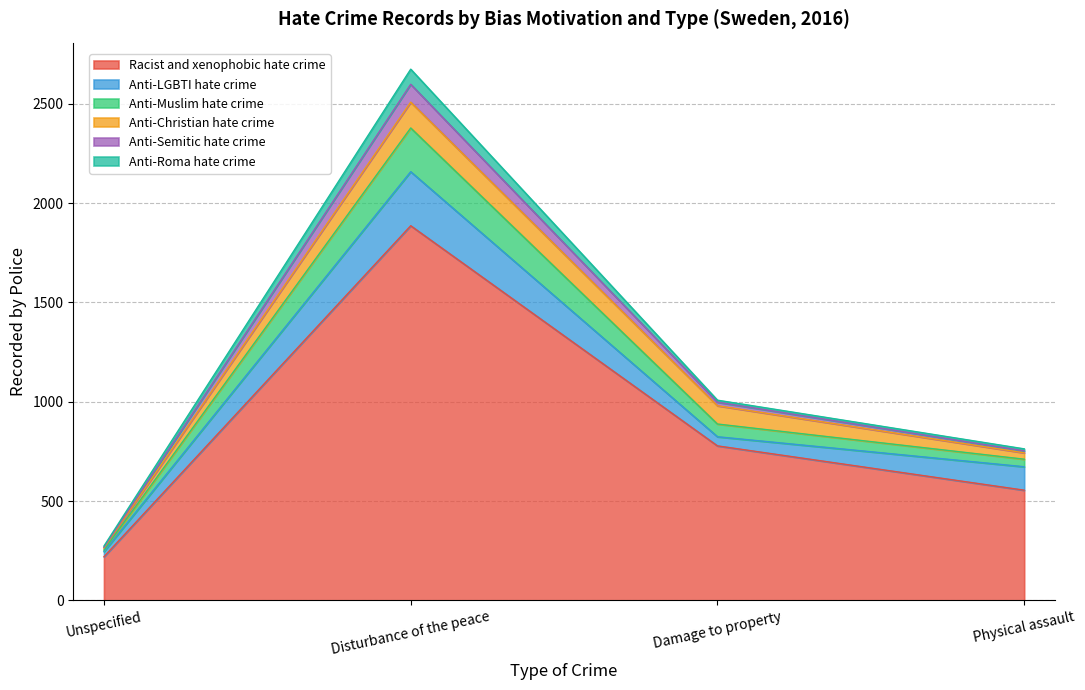

The Anti-Semitic hate crime series shows 130 at Unspecified. True or false?

False